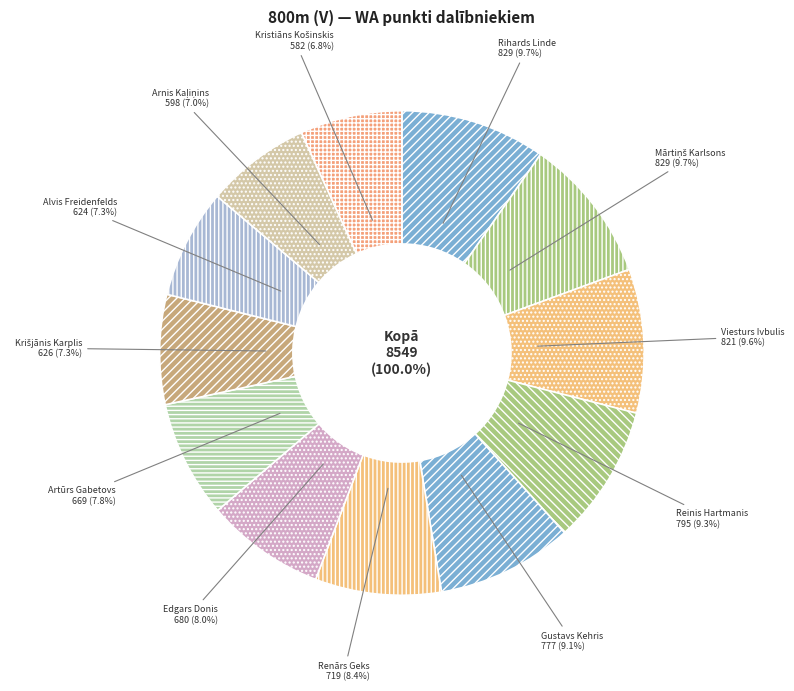

The Artūrs Gabetovs slice represents 18% of the pie. True or false?

False